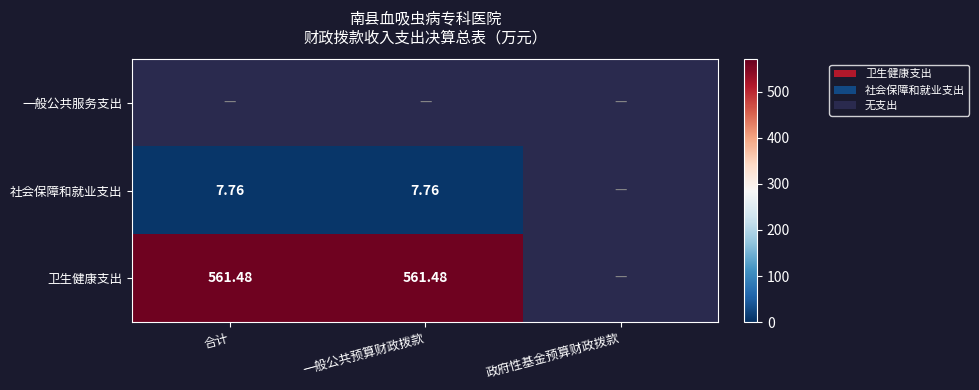

What is the greatest value displayed?

561.5